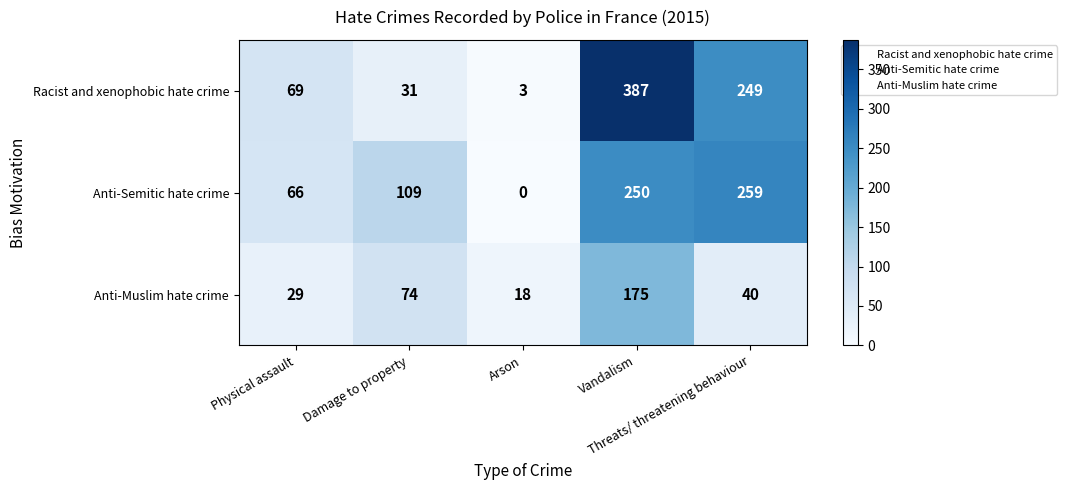

What is the average value of the Anti-Muslim hate crime series?

67